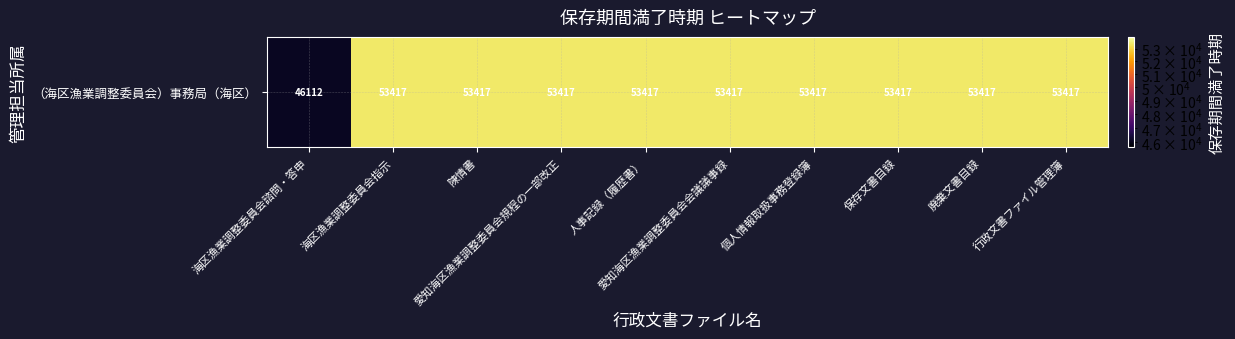

What is the difference between the maximum and minimum values?

7305